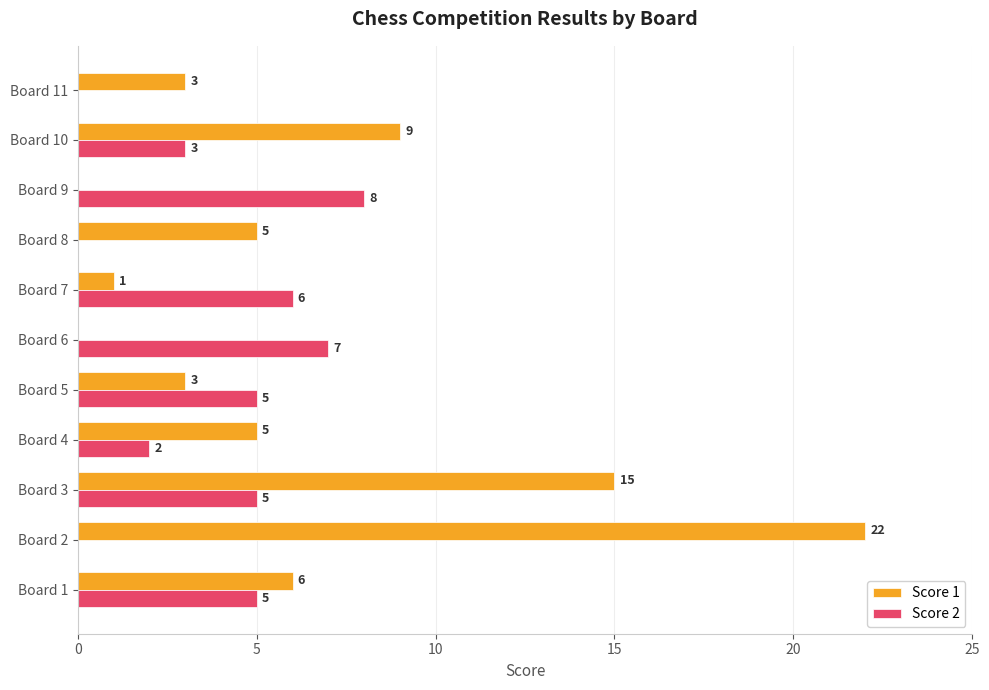

Which category has the highest value in the Score 1 series?

Board 2